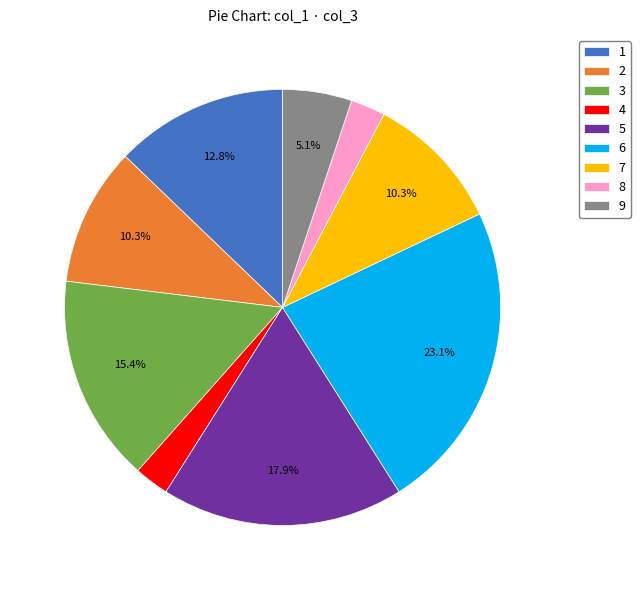

To the nearest percent, what is the combined percentage of 6 and 9?

28%